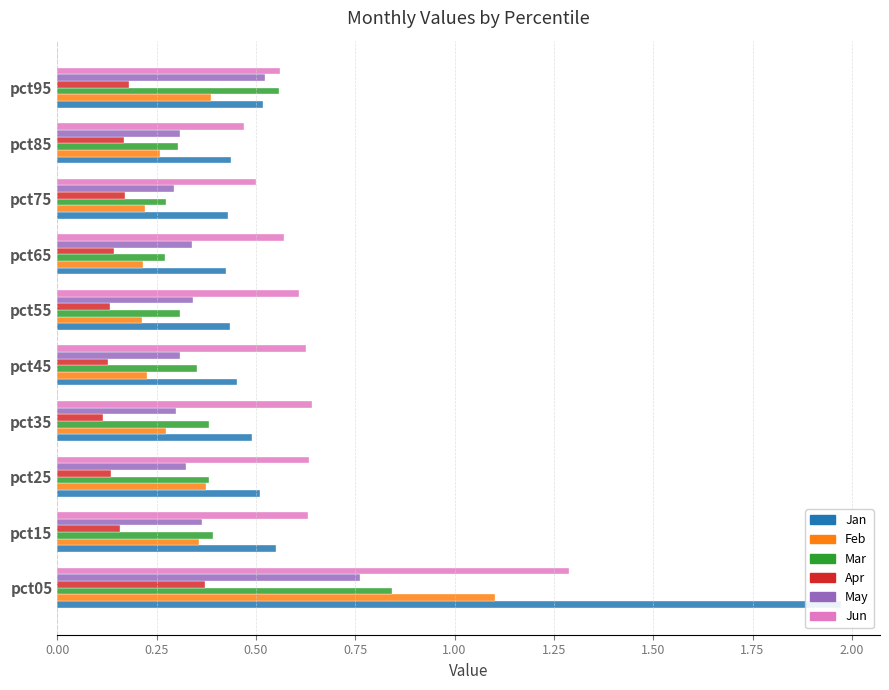

At how many categories does at least one series exceed 0?

10